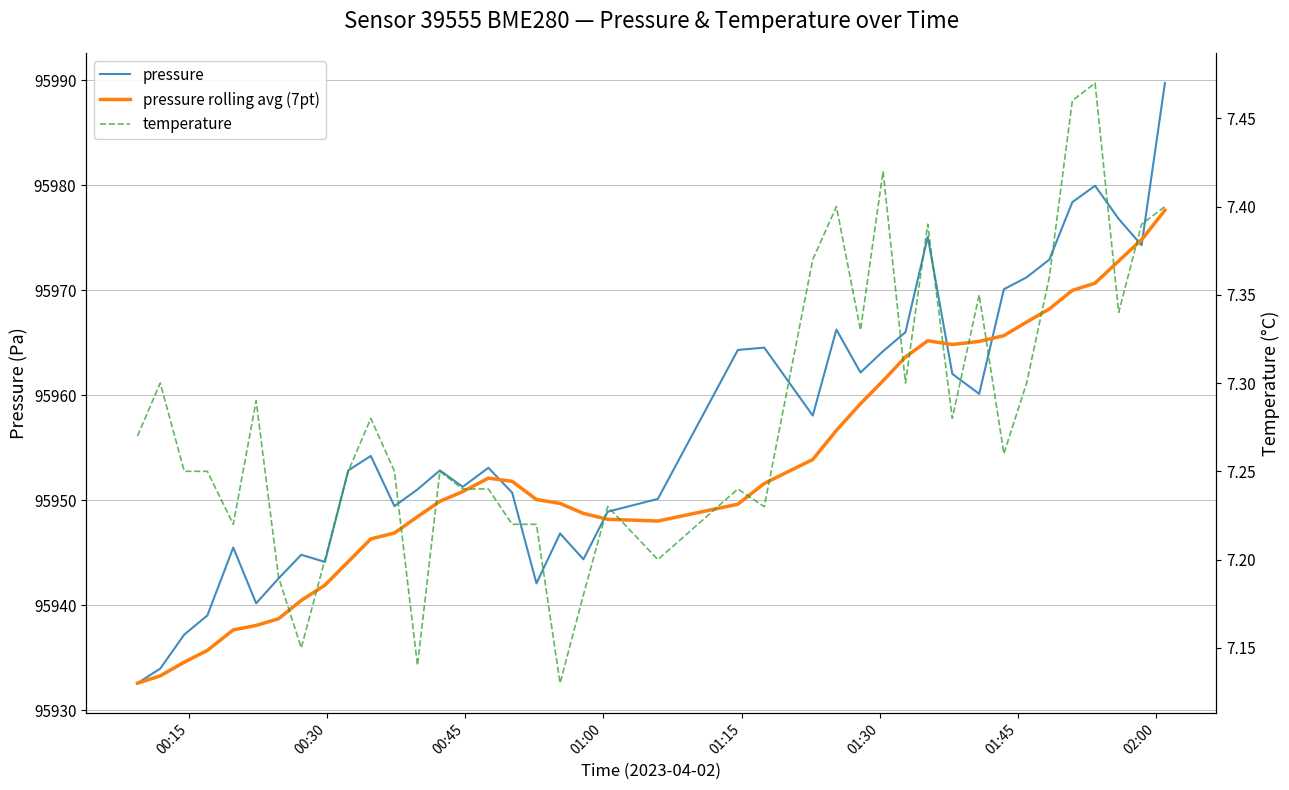

Reading right to left, list all the values displayed in this chart.

pressure: 95989.7	95974.3	95976.8	95979.9	95978.4	95972.9	95971.2	95970.1	95960.1	95962.0	95975.1	95966.0	95964.2	95962.2	95966.2	95958.1	95964.5	95964.3	95950.1	95948.9	95944.4	95946.8	95942.1	95950.7	95953.1	95951.3	95952.8	95951.0	95949.4	95954.2	95952.8	95944.1	95944.8	95942.6	95940.2	95945.5	95939.0	95937.2	95934.0	95932.6
pressure rolling avg (7pt): 95977.6	95974.8	95972.8	95970.7	95970.0	95968.2	95967.0	95965.7	95965.1	95964.8	95965.2	95963.6	95961.4	95959.2	95956.7	95953.9	95951.6	95949.6	95948.0	95948.2	95948.7	95949.7	95950.1	95951.8	95952.1	95950.8	95949.9	95948.4	95946.9	95946.3	95944.2	95941.9	95940.5	95938.7	95938.1	95937.7	95935.7	95934.6	95933.3	95932.6
temperature: 7.4	7.4	7.3	7.5	7.5	7.4	7.3	7.3	7.3	7.3	7.4	7.3	7.4	7.3	7.4	7.4	7.2	7.2	7.2	7.2	7.2	7.1	7.2	7.2	7.2	7.2	7.2	7.1	7.2	7.3	7.2	7.2	7.2	7.2	7.3	7.2	7.2	7.2	7.3	7.3